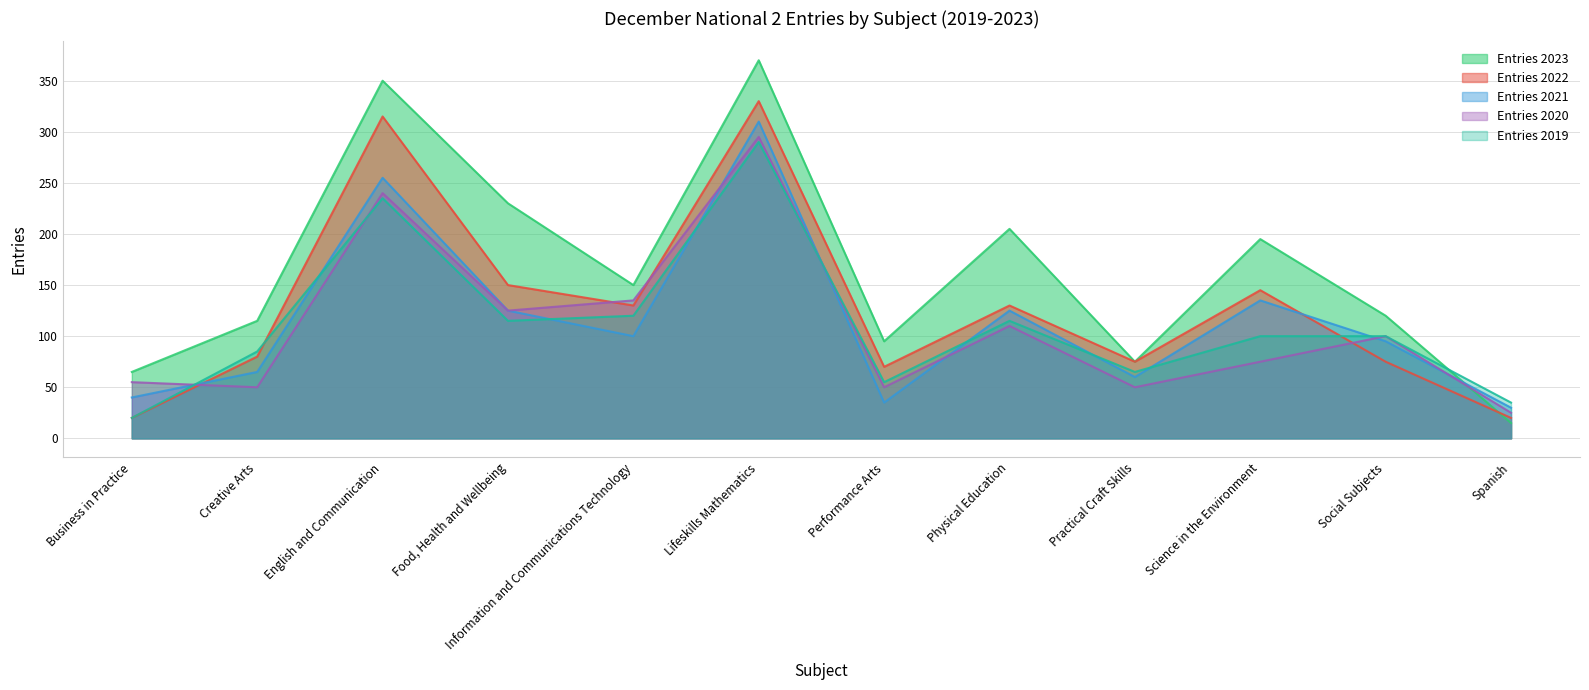

At how many categories does at least one series exceed 236?

2